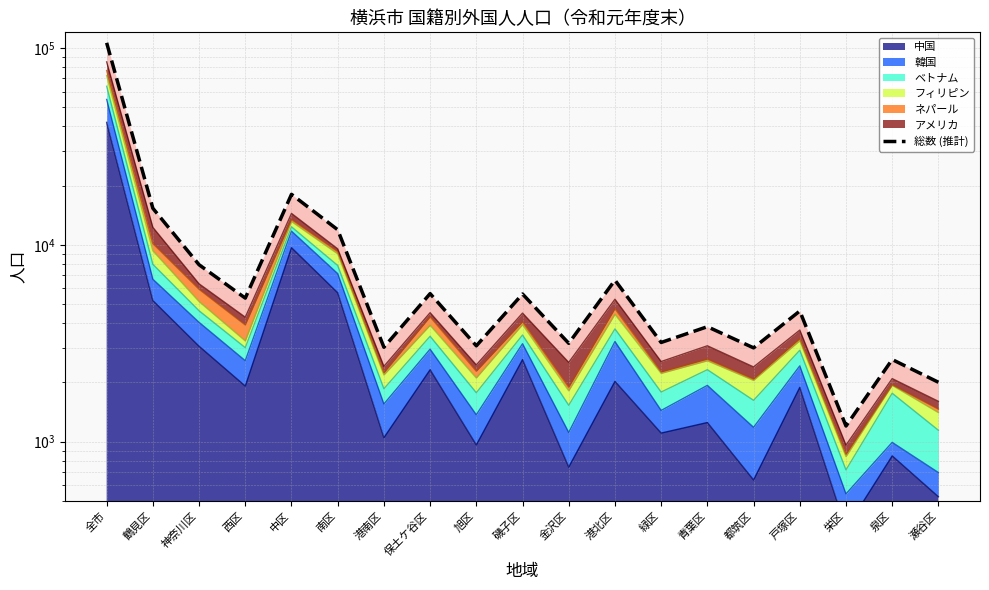

Where is the first local maximum?

中区